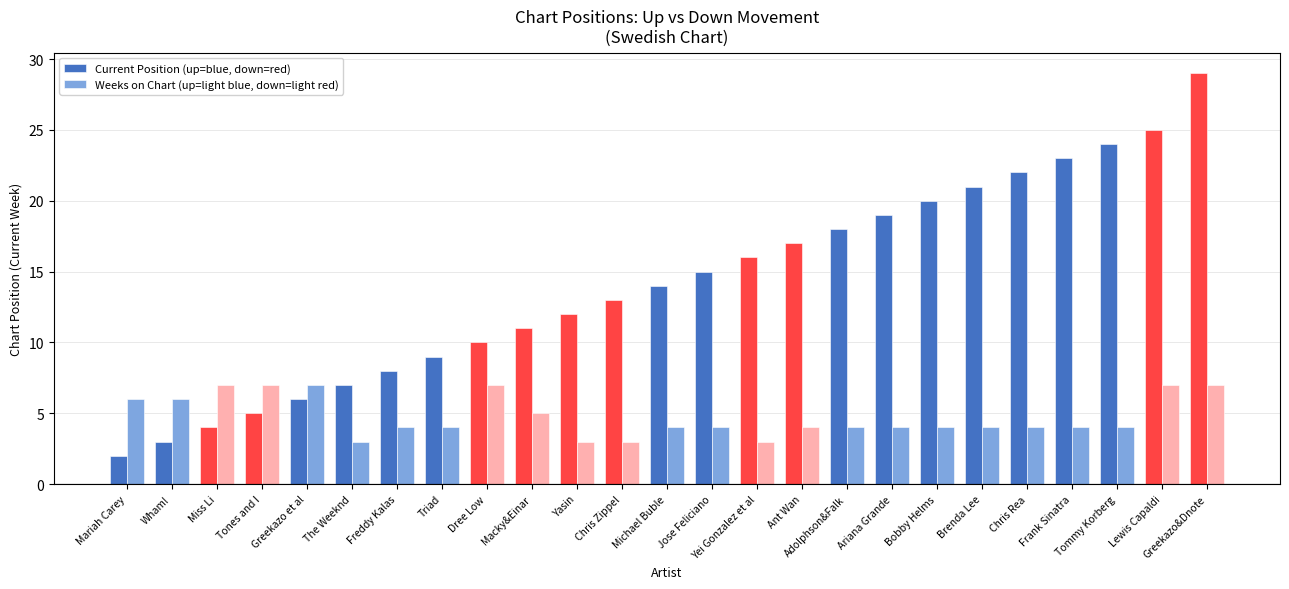

What is the difference between the highest and lowest values at Dree Low?

3